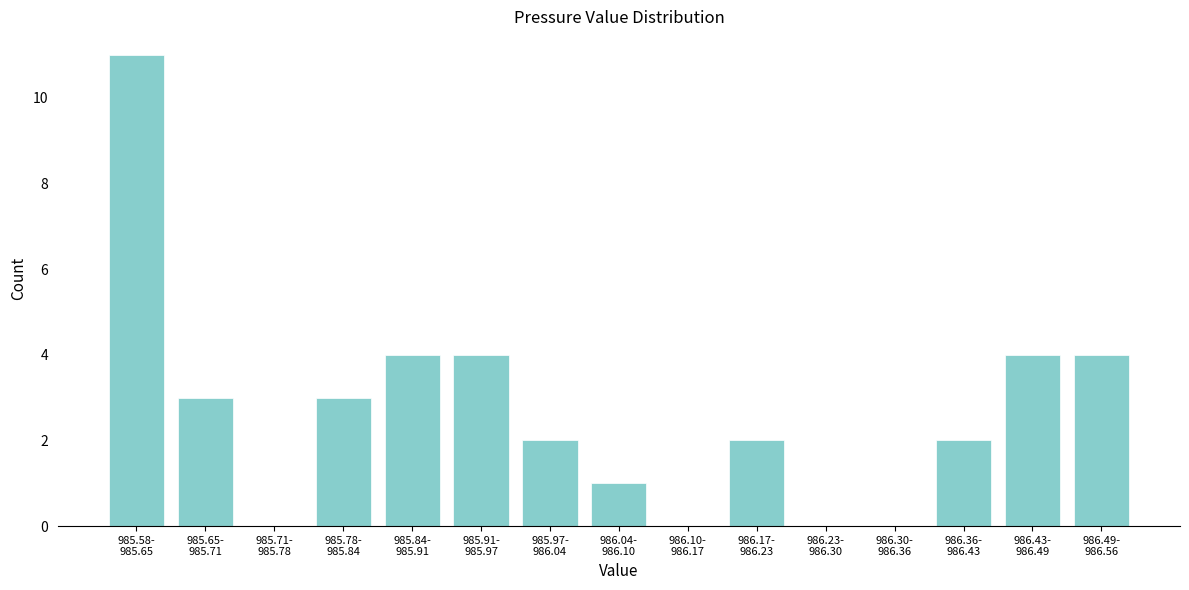

What is the sum of all values?

40